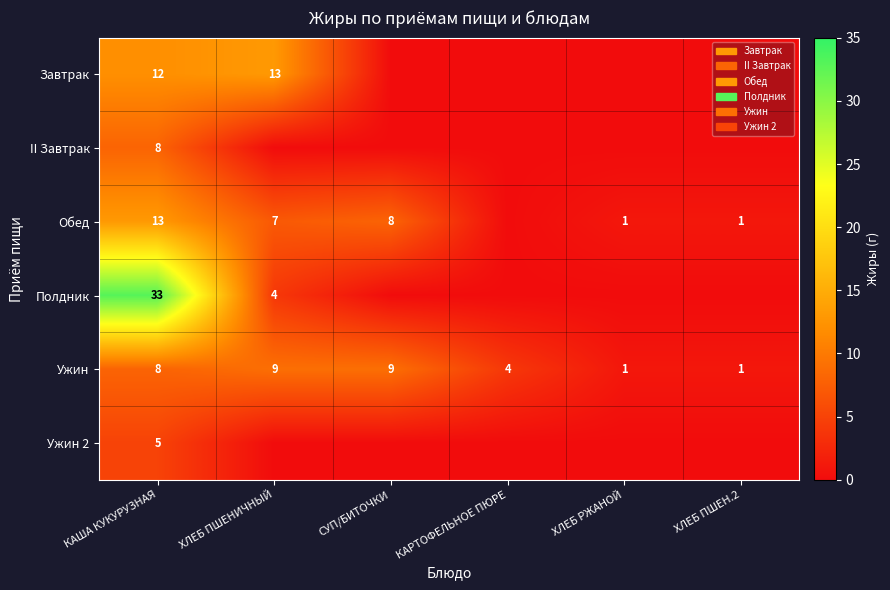

Count the Ужин values in the range 1 to 9.

6